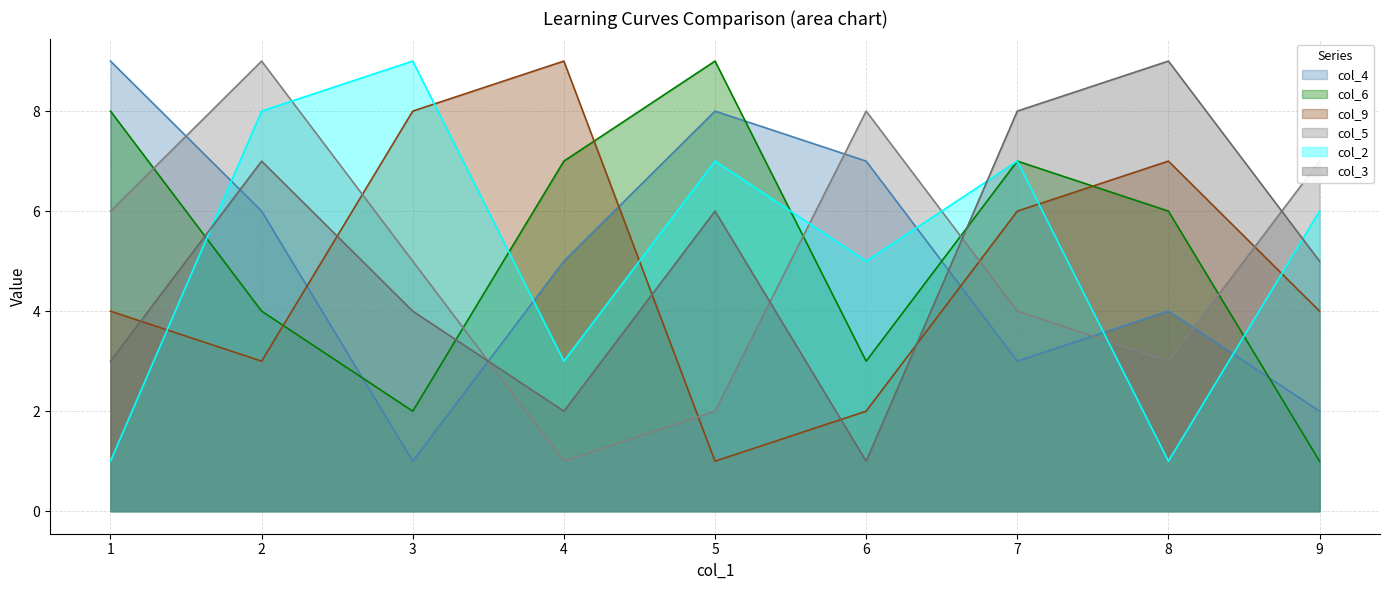

What is the average value of the col_5 series?

5